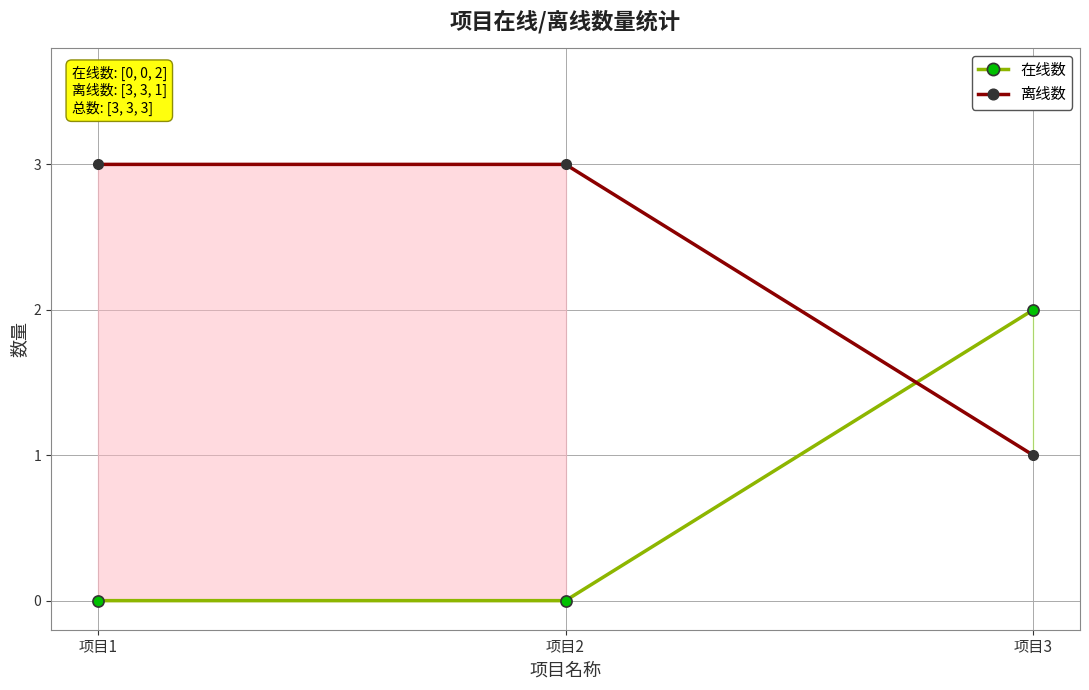

What is the value of the 离线数 point at the 1st from the left?

3